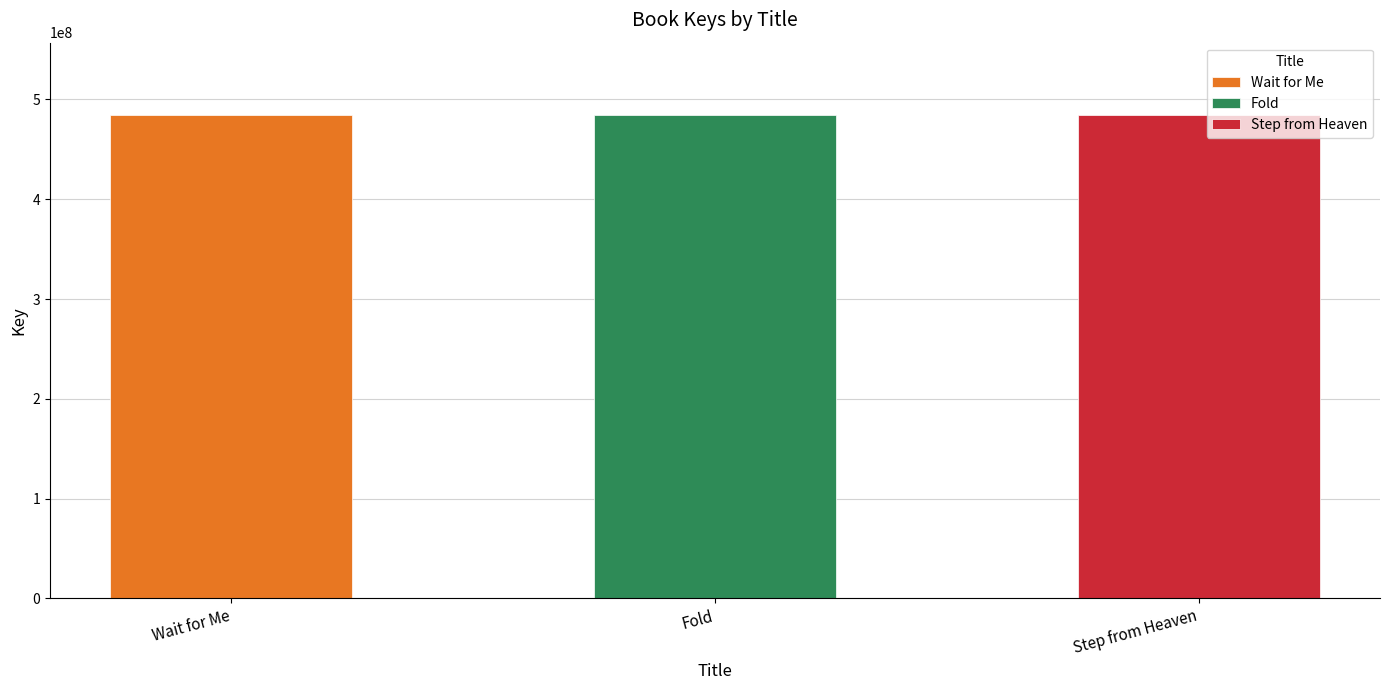

What is the smallest value displayed?

484205063